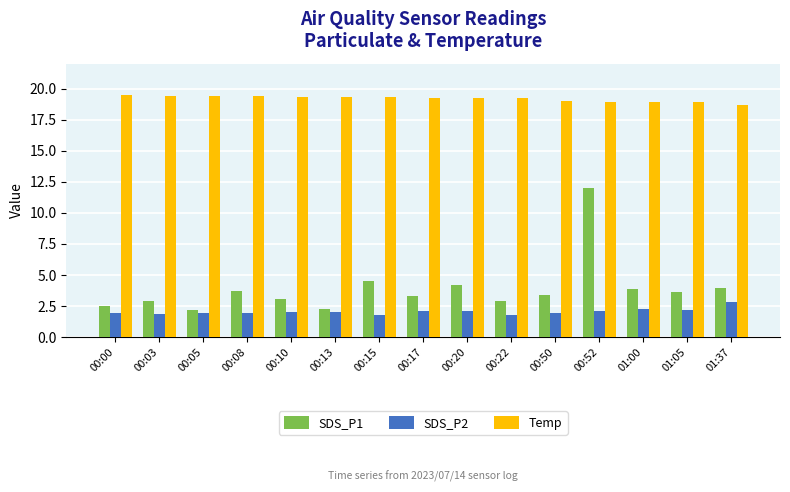

Which series changed the most between 00:05 and 00:52?

SDS_P1